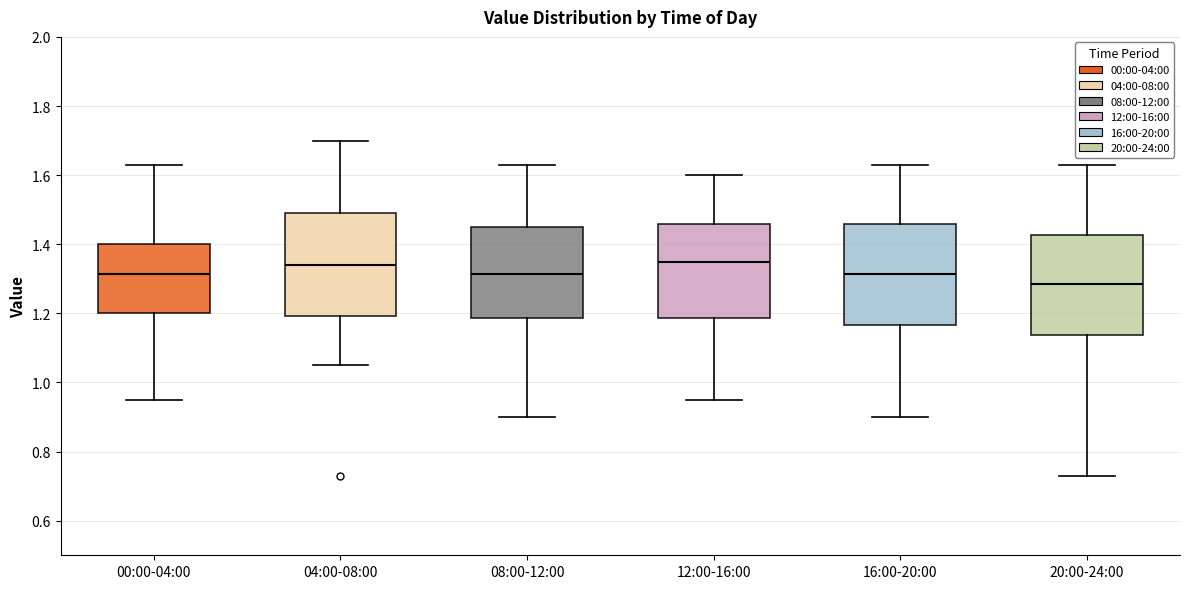

Reading left to right, transcribe this box plot: for each box, give where its median line is, the range the box spans, and where its two whiskers end, as read against the y-axis. The values are not printed on the chart, so give them approximately, as read against the axis.

00:00-04:00: median 1.32, box 1.20 to 1.40, whiskers 0.96 to 1.64
04:00-08:00: median 1.34, box 1.20 to 1.50, whiskers 1.06 to 1.70
08:00-12:00: median 1.32, box 1.18 to 1.46, whiskers 0.90 to 1.64
12:00-16:00: median 1.36, box 1.18 to 1.46, whiskers 0.96 to 1.60
16:00-20:00: median 1.32, box 1.16 to 1.46, whiskers 0.90 to 1.64
20:00-24:00: median 1.28, box 1.14 to 1.42, whiskers 0.74 to 1.64